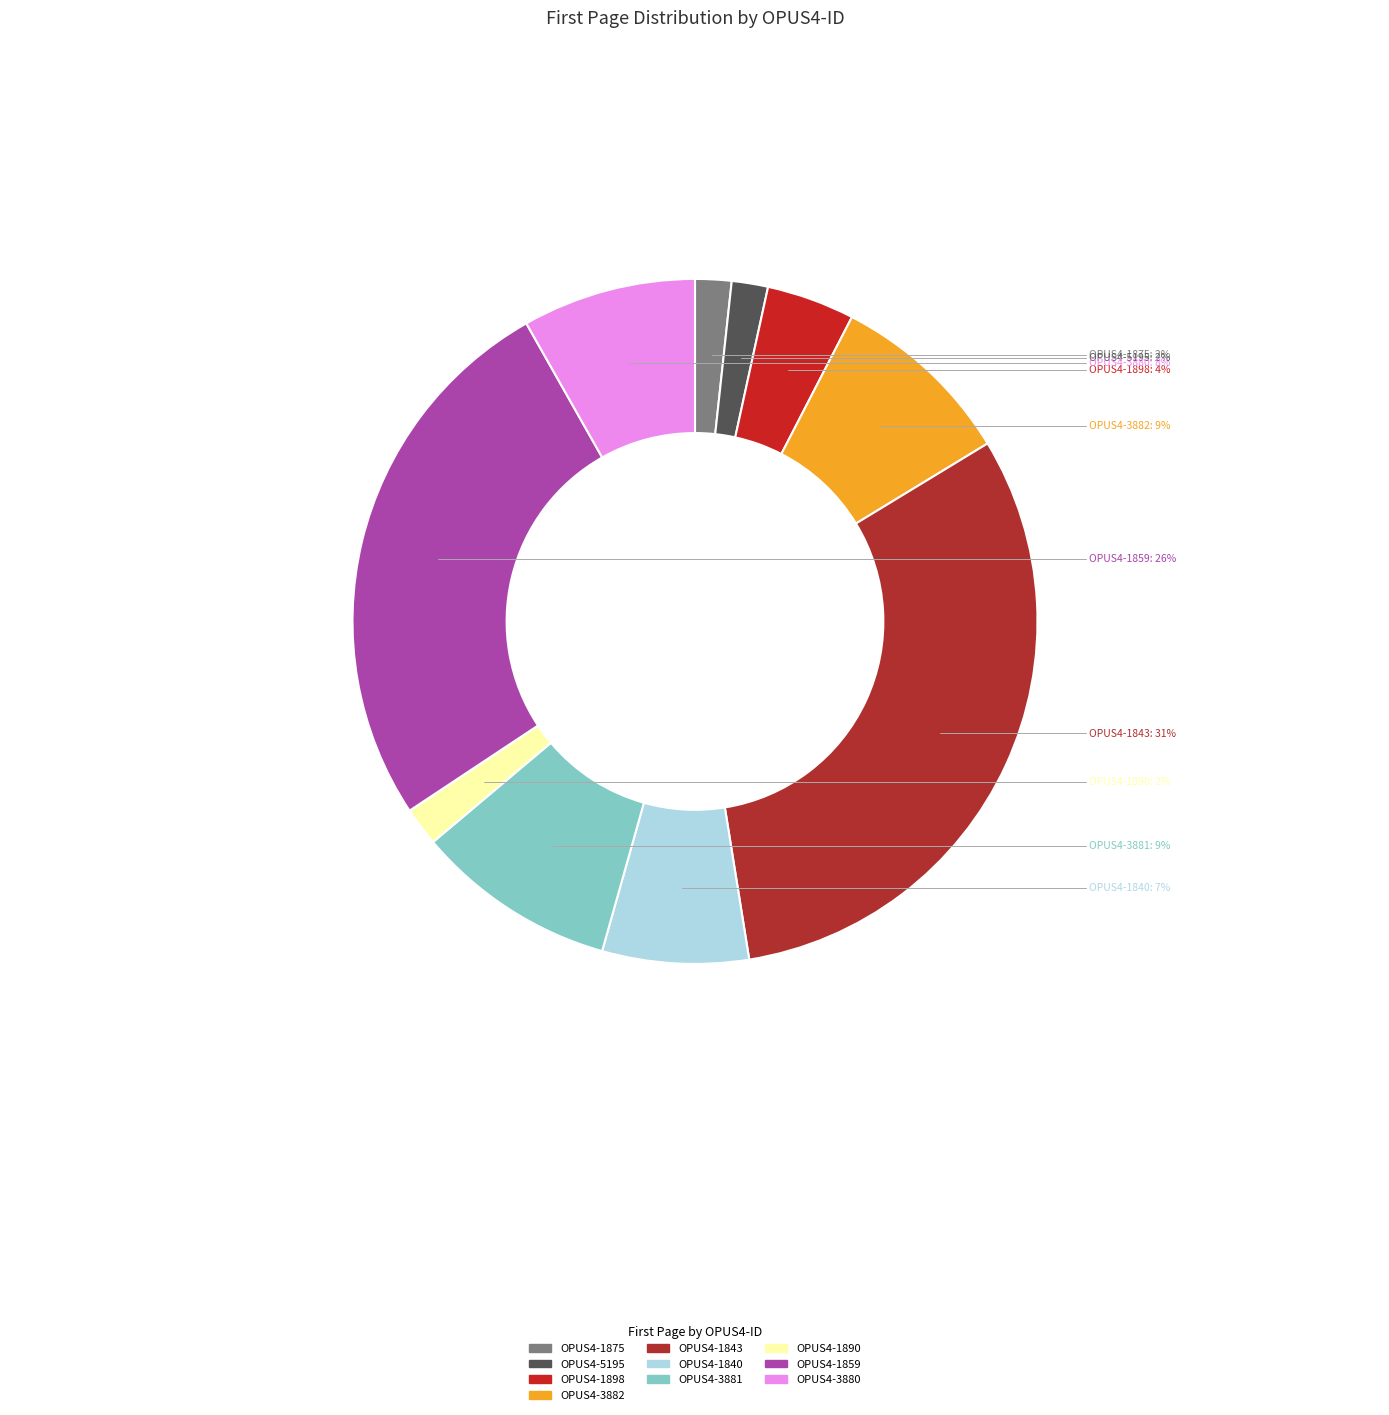

The OPUS4-1898 slice represents 4% of the pie. True or false?

True